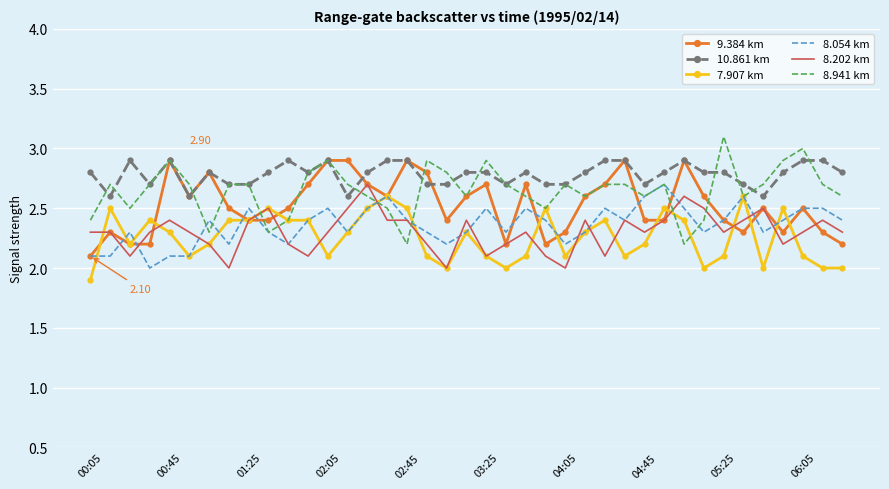

What is the lowest value of the 8.941 km series?

2.2